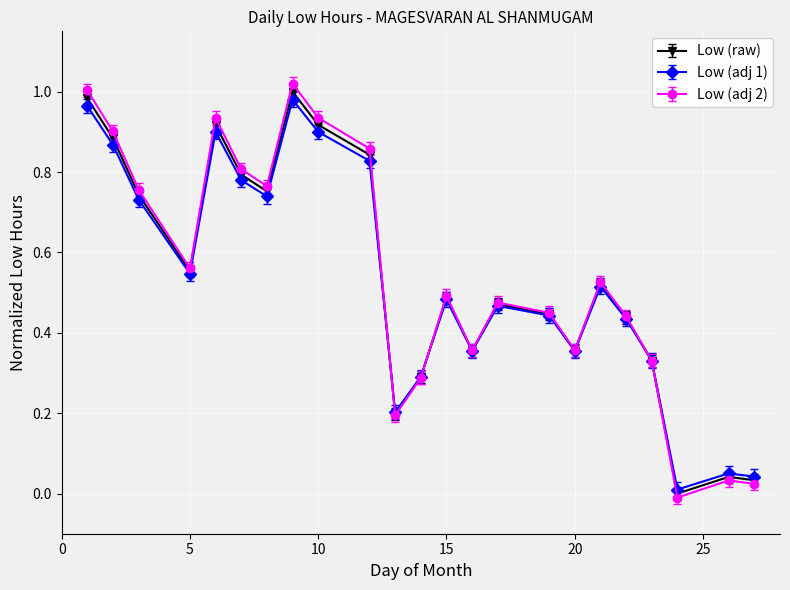

True or false: Low (adj 1) has more than 1 points higher than both neighbors.

True